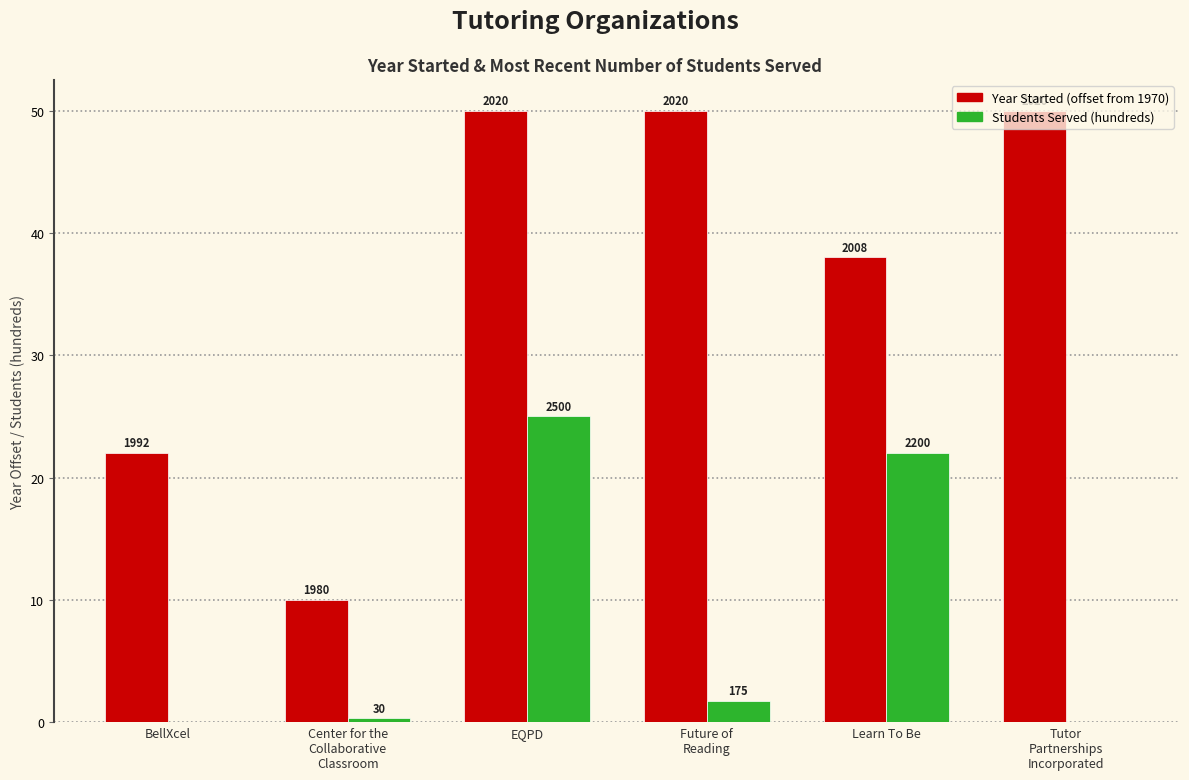

Reading left to right, transcribe all the data shown in this chart.

Year Started: 22.0	10.0	50.0	50.0	38.0	50.0
Students Served (hundreds): 0.0	0.3	25.0	1.8	22.0	0.0